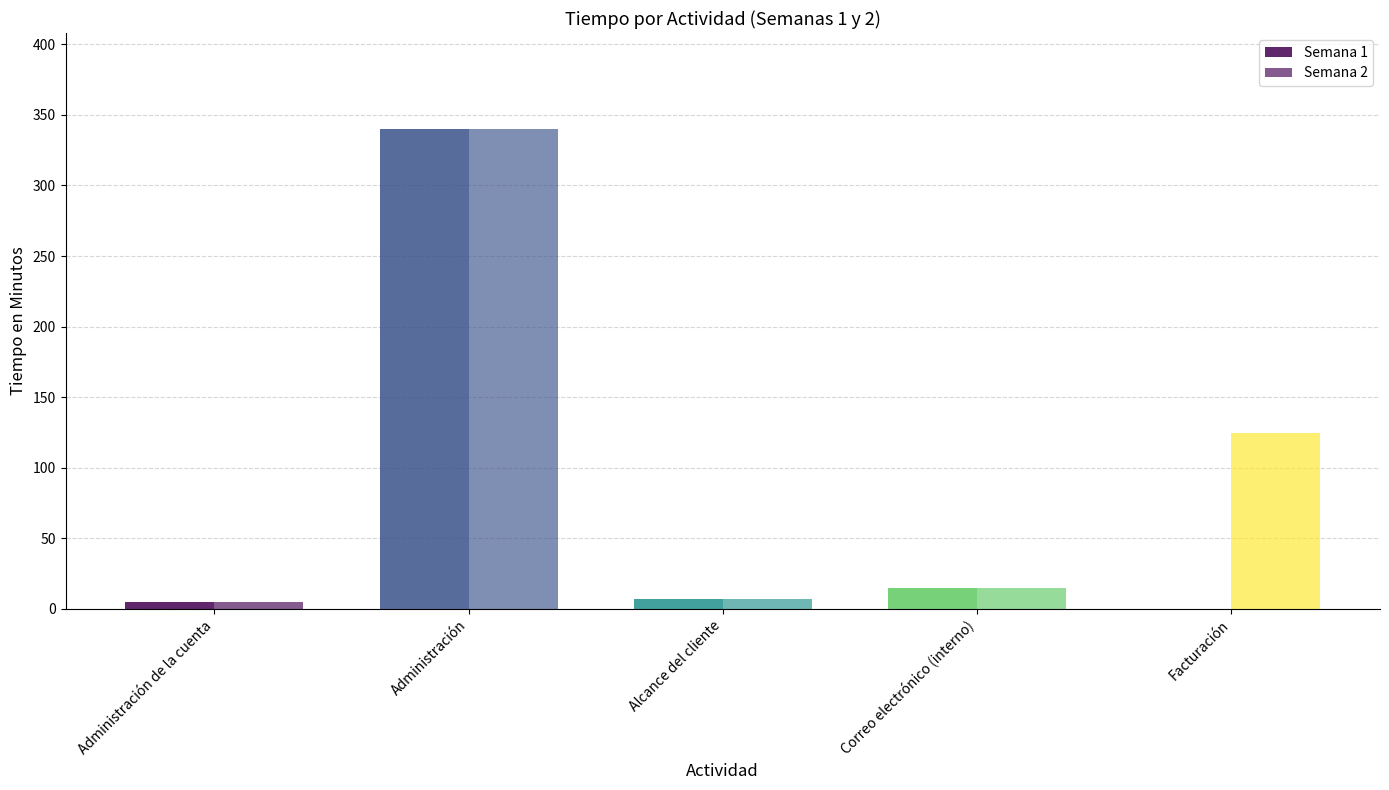

How many distinct data groups are displayed?

2